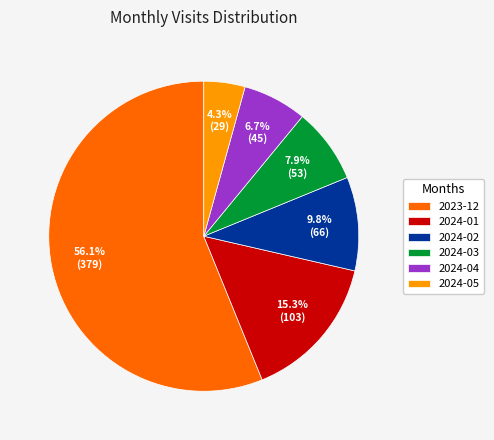

Which slice is the smallest?

2024-05